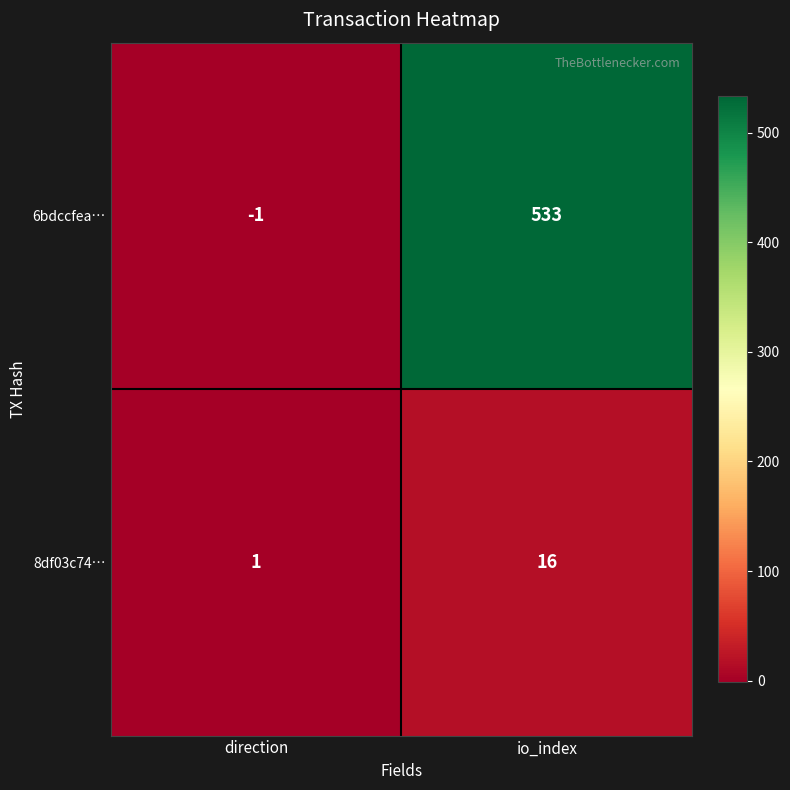

At how many categories does at least one series exceed 262?

1